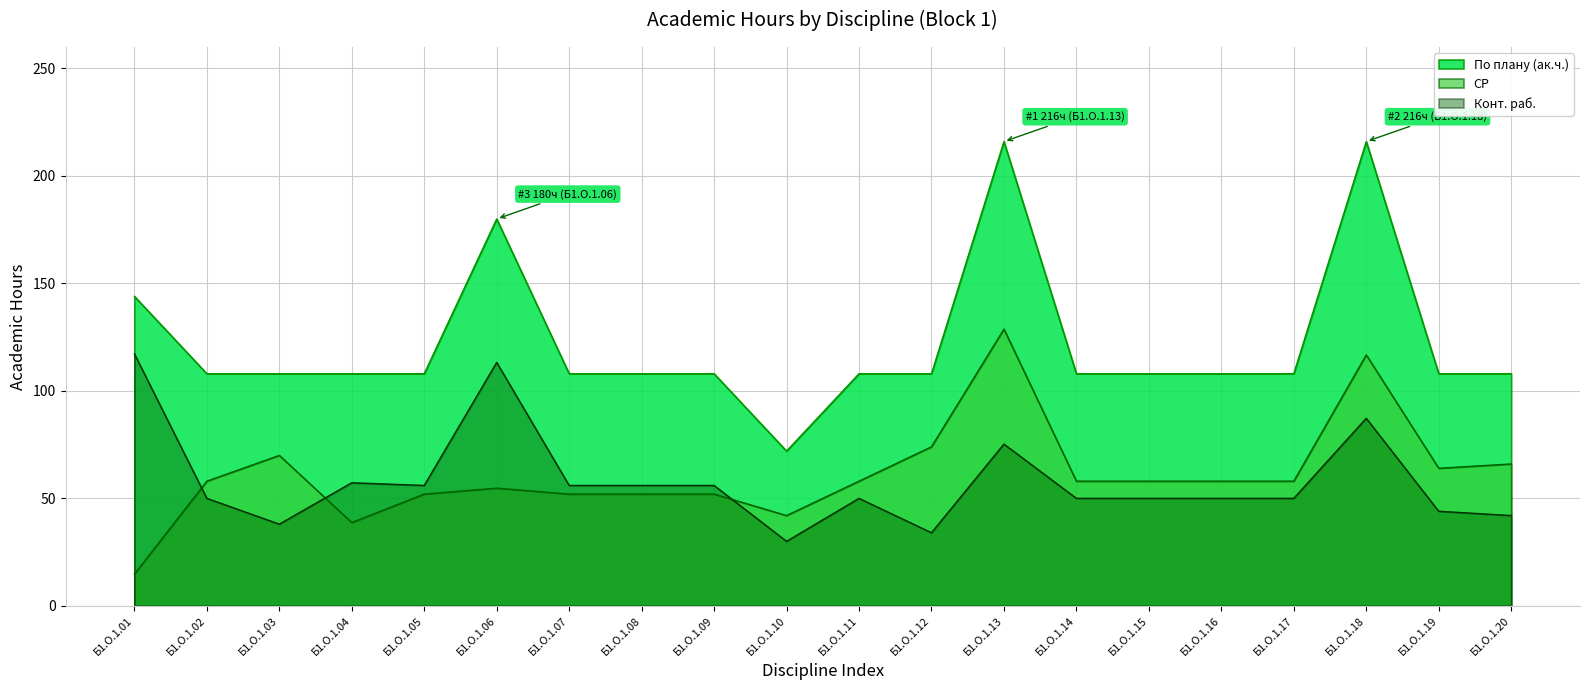

What are all the series names shown in the legend?

По плану (ак.ч.), СР, Конт. раб.